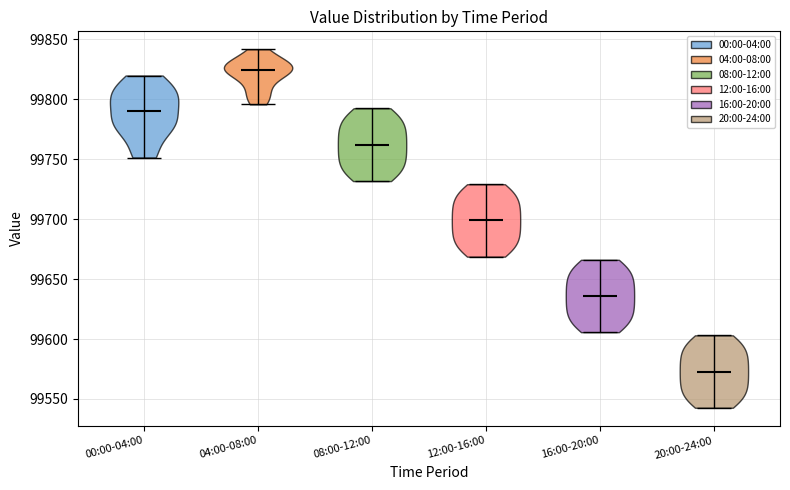

Which violin has the highest median line?

04:00-08:00